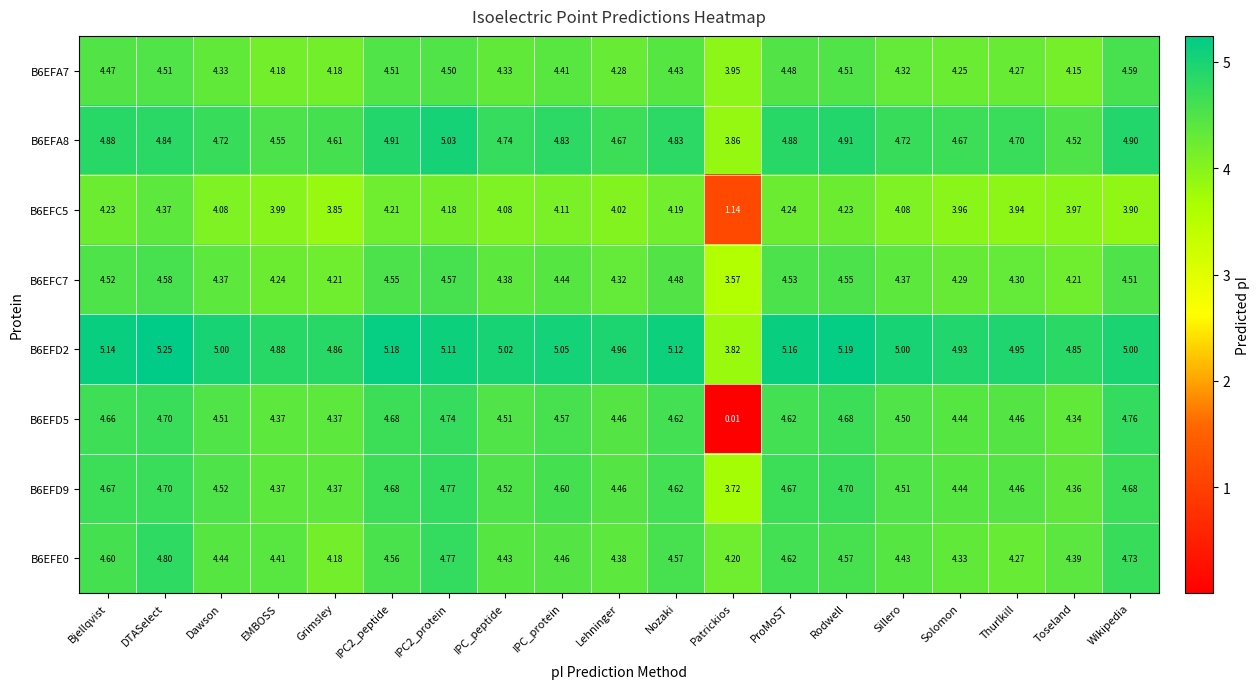

At which category does the chart reach its minimum across all series?

Patrickios